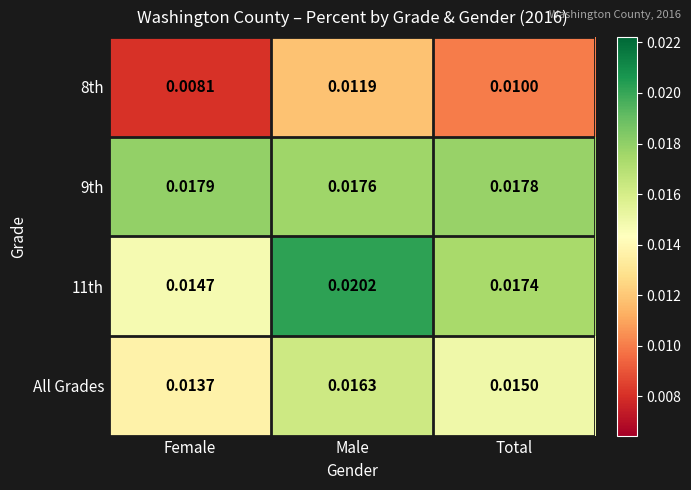

At which category does the chart reach its peak across all series?

Male